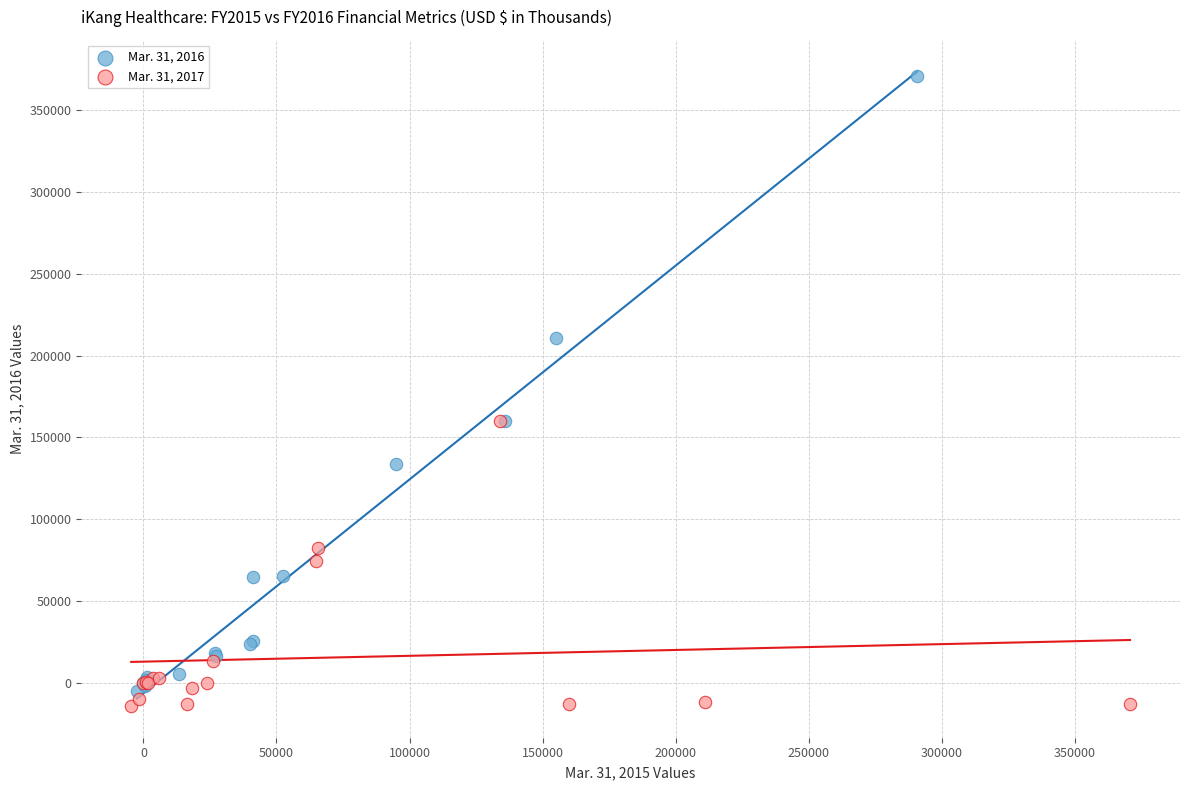

Which series contains the highest Y value?

Mar. 31, 2016